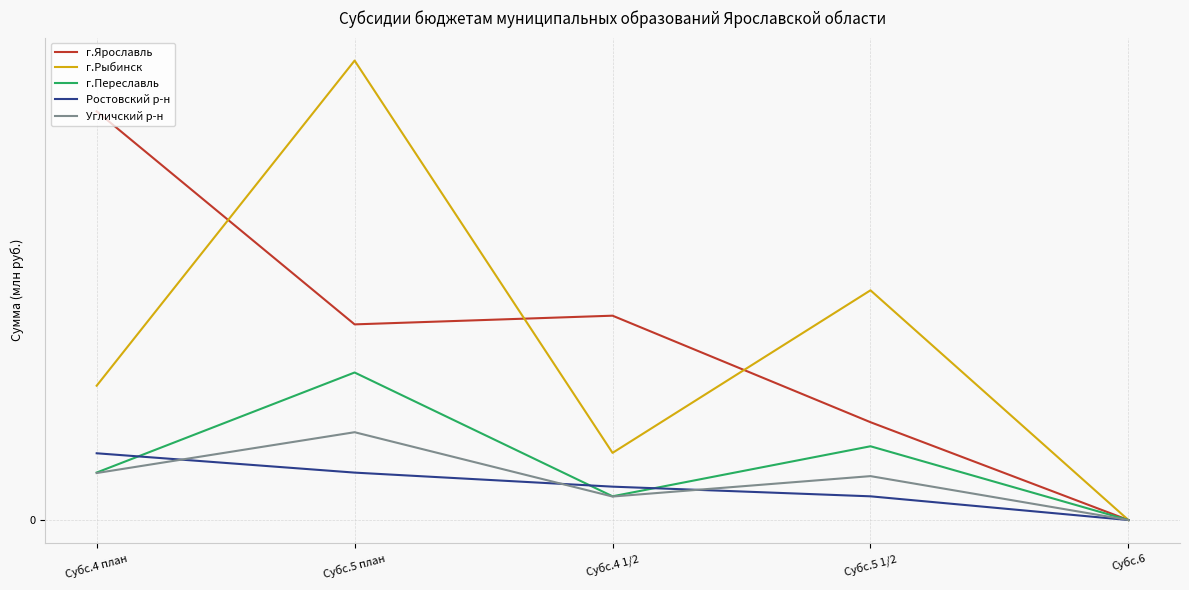

What is the sum of all г.Переславль values?

7.7